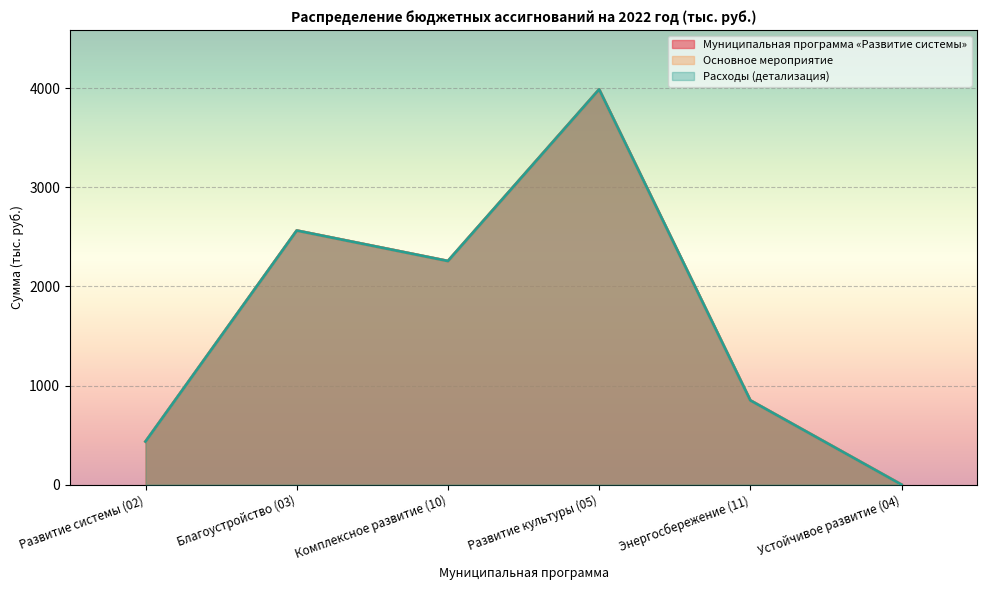

True or false: Муниципальная программа «Развитие системы» has more than 1 points higher than both neighbors.

True